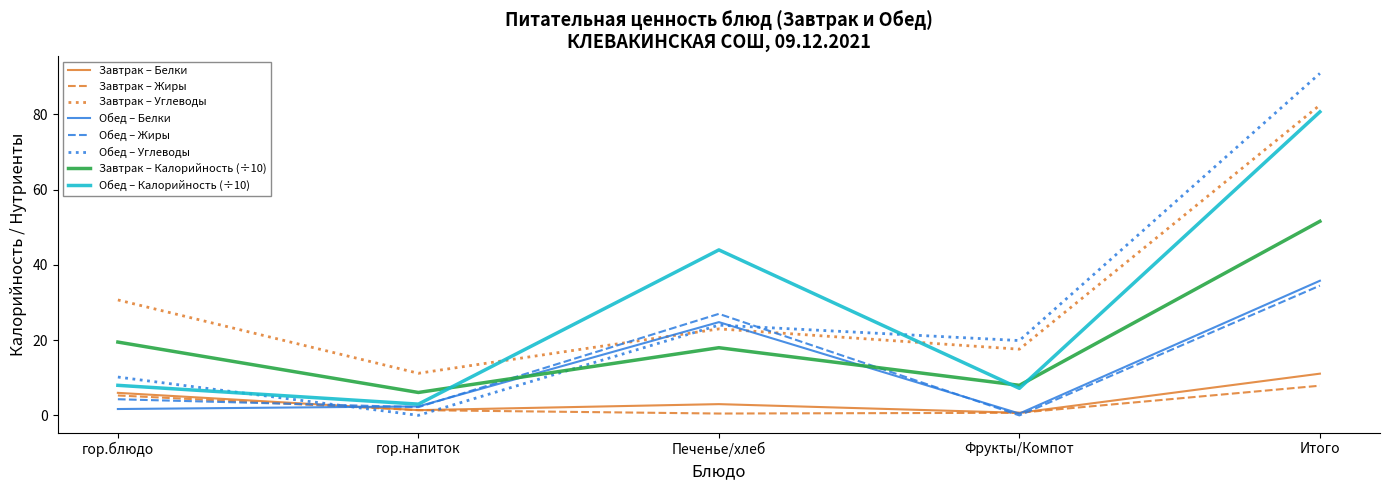

The value of Обед – Углеводы at гор.напиток is 0.0. True or false?

True